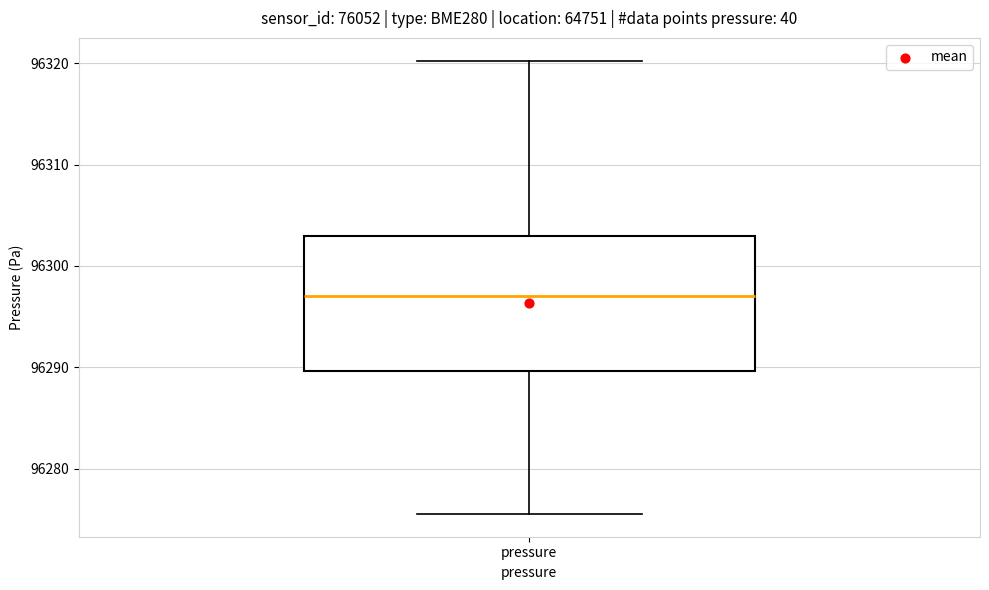

Where is the lower edge of the box for pressure on the y-axis? The values are not printed on the chart, so give them approximately, as read against the axis.

96290